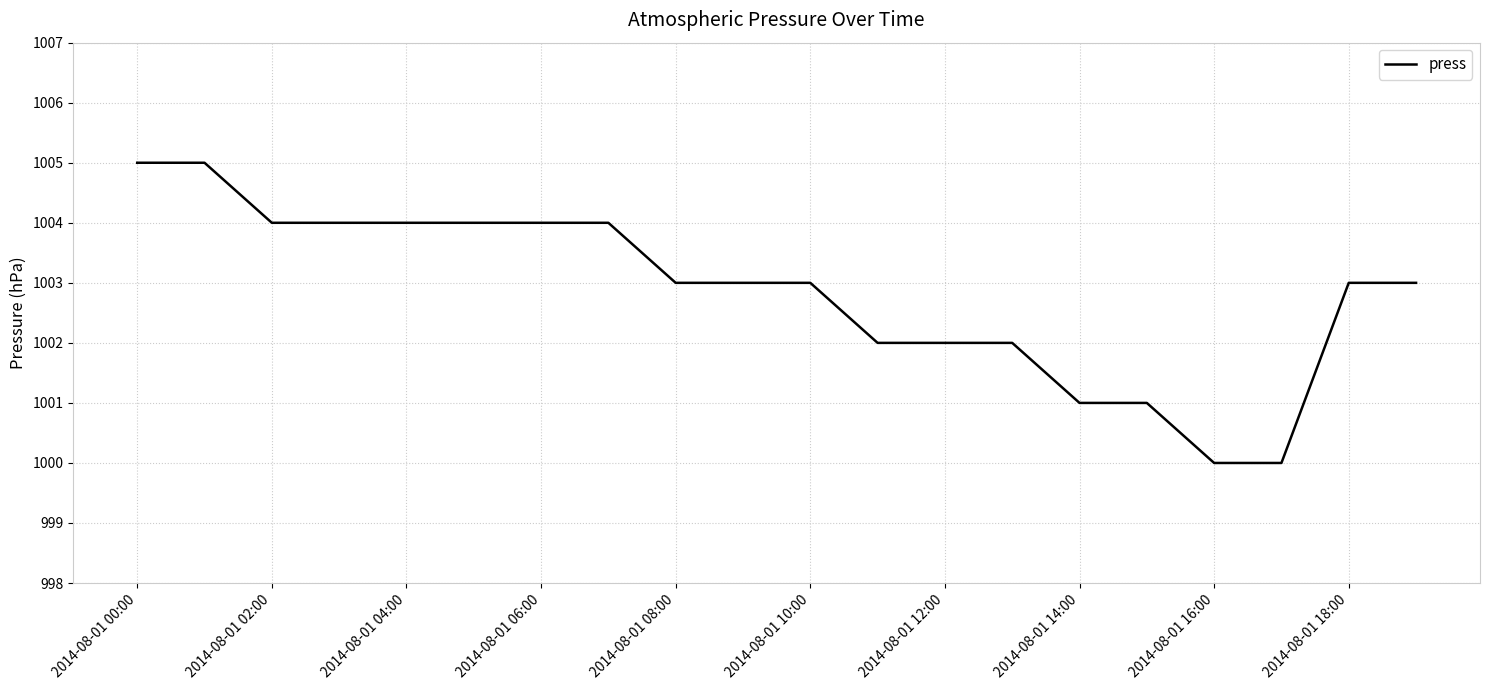

What is the maximum value shown in the chart?

1005